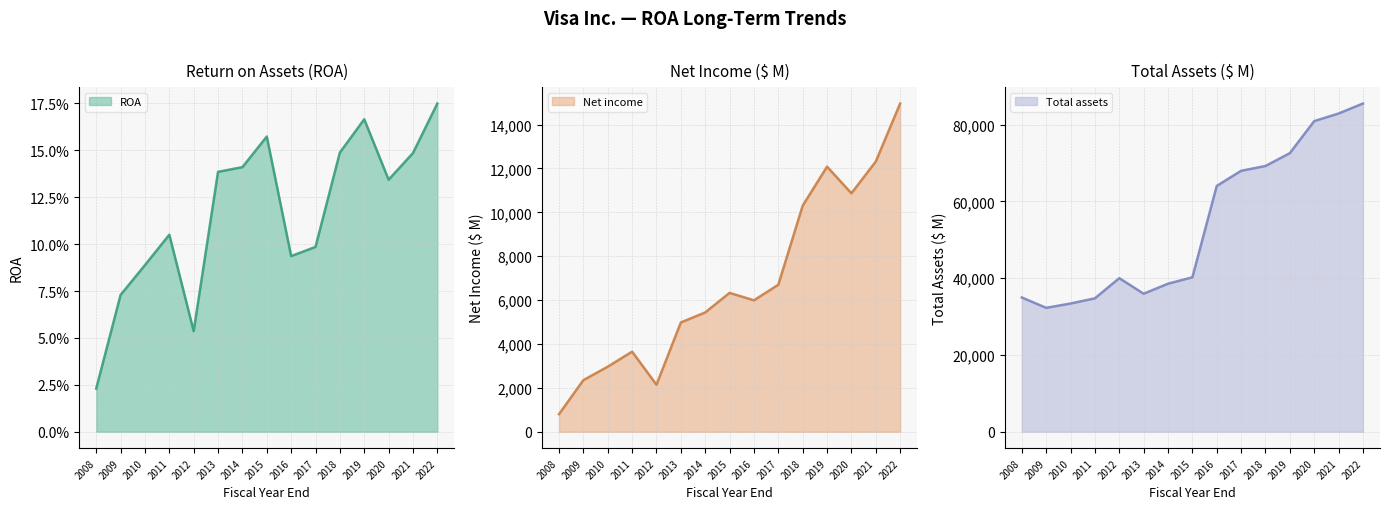

True or false: Total assets has more than 2 points higher than both neighbors.

False